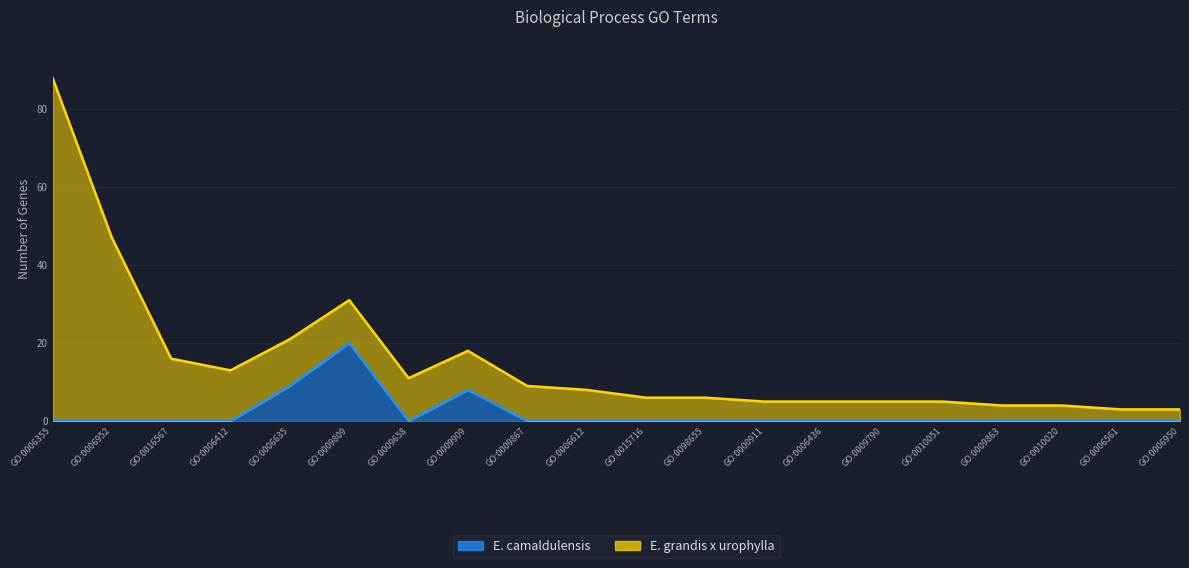

How many interior local valleys (lower than both neighbors) does the data have?

1